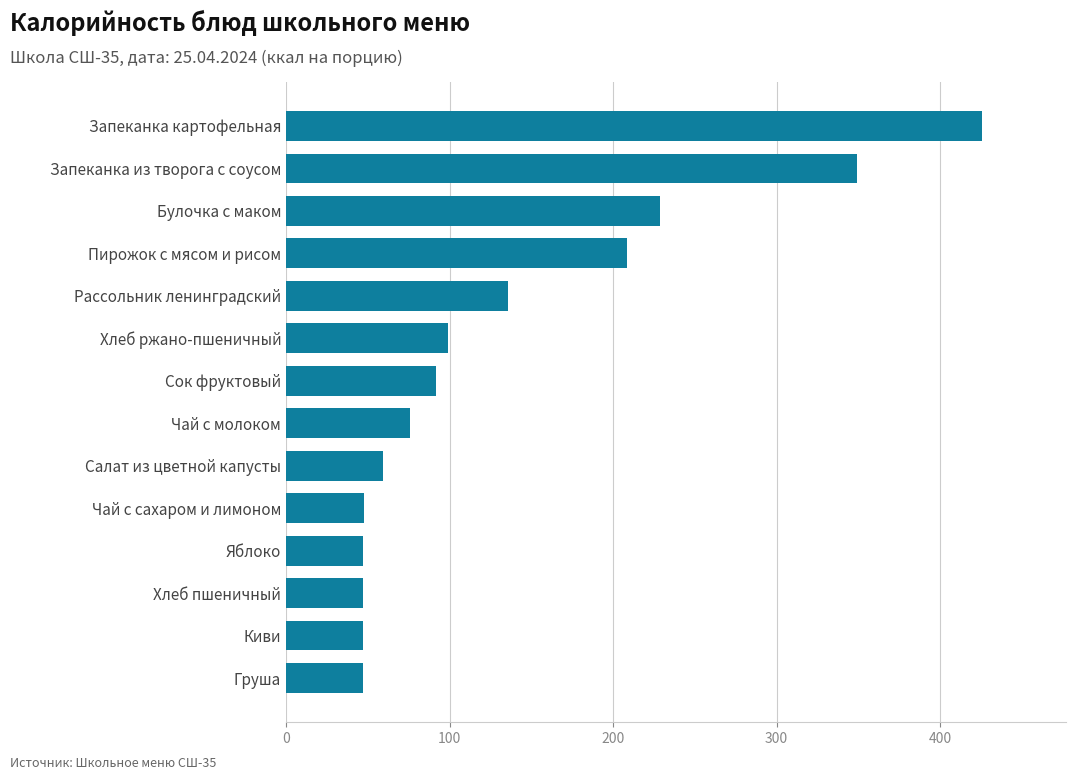

What is the change in value from Салат из цветной капусты to Хлеб пшеничный?

-12.5